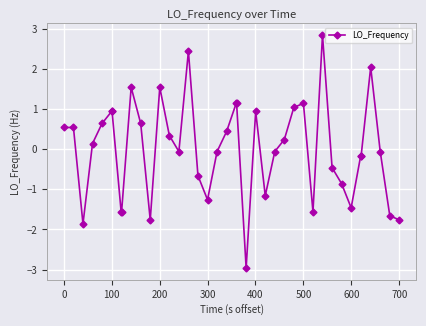

True or false: there are more than 2 points higher than both neighbors.

True